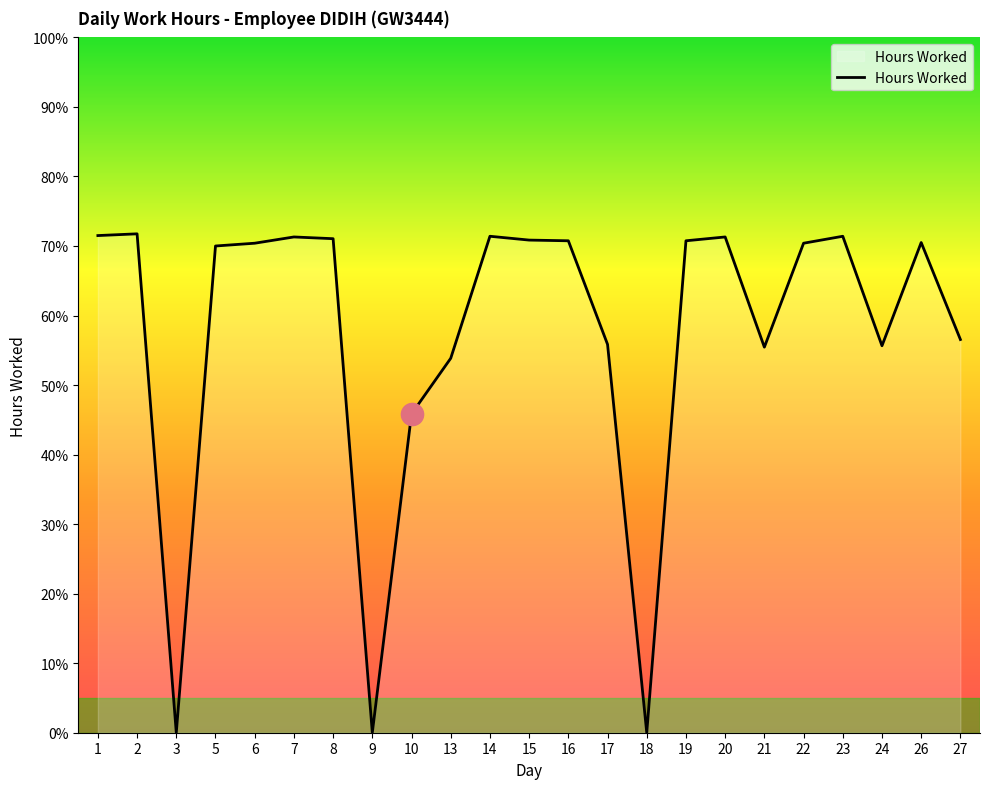

Is this an area chart (filled region under the line)?

Yes